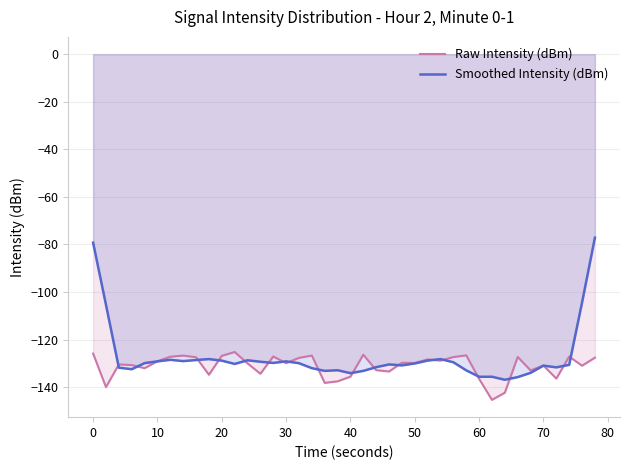

How many data points in Smoothed Intensity (dBm) are less than -130?

21